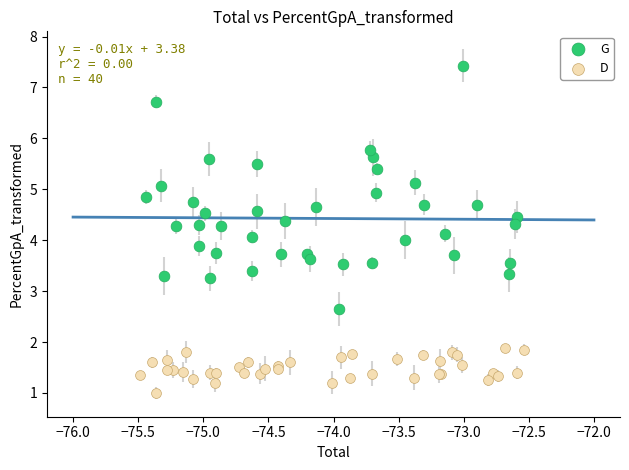

Which series reaches the maximum Y coordinate?

G